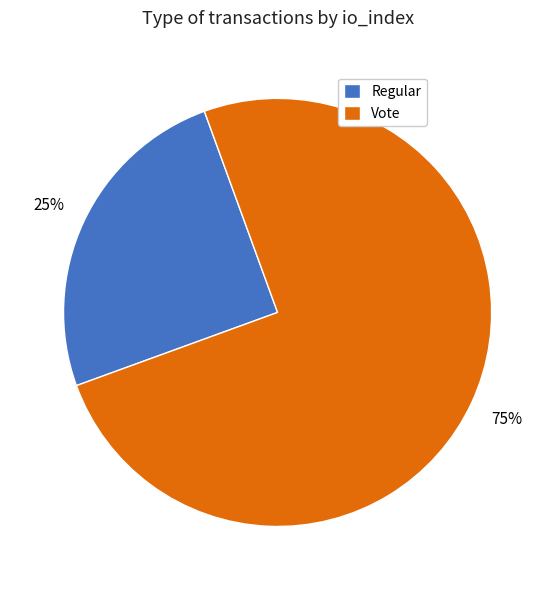

Which category accounts for the majority?

Vote